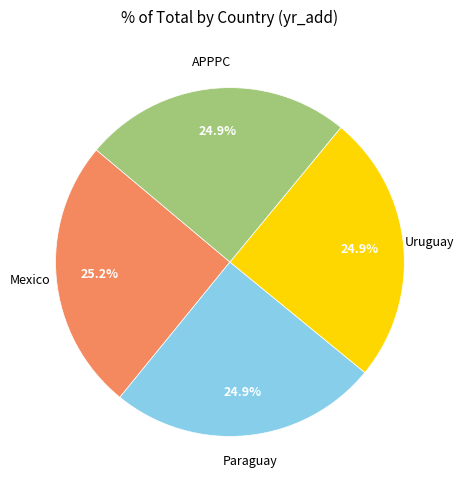

Does any single category account for the majority?

No